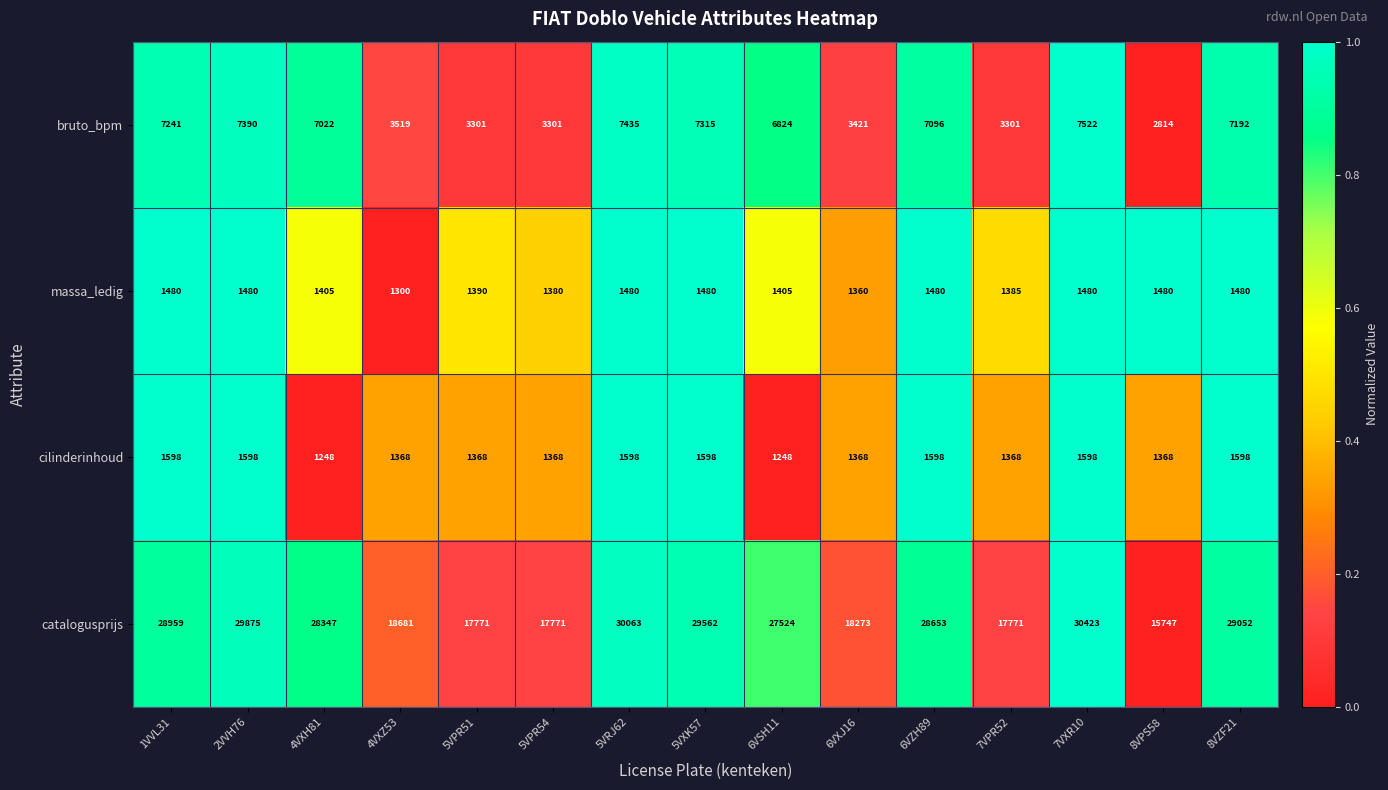

What is the difference between the second highest and minimum values in the catalogusprijs series?

14316